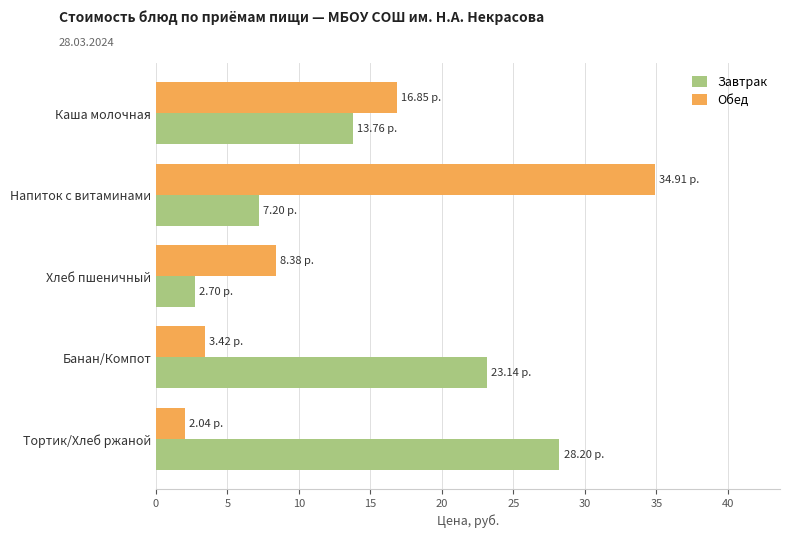

Is the value of Завтрак at Банан/Компот greater than the value of Обед at Напиток с витаминами?

No